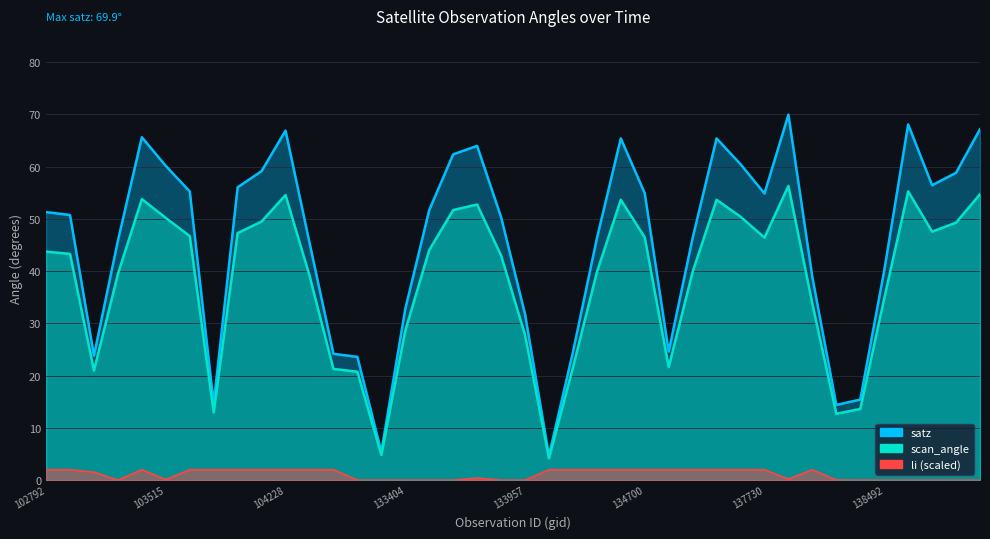

Between 104236 and 138881, which is larger?

138881